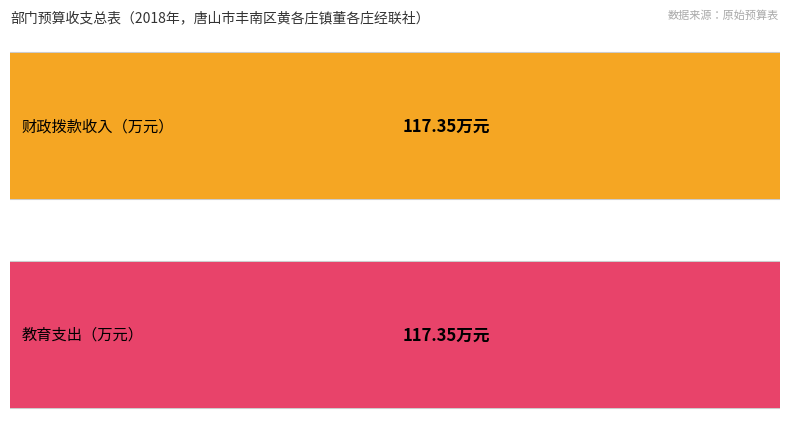

How many bars are there in each group?

2